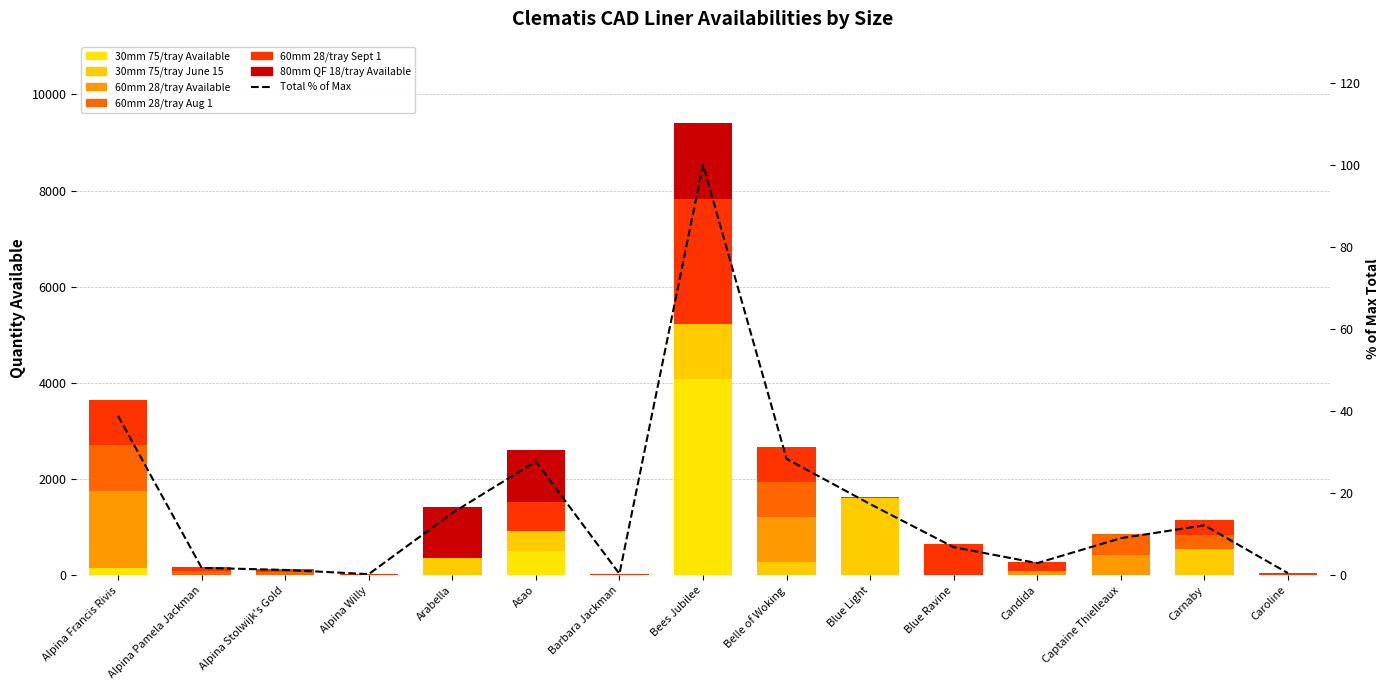

What is the label of the 5th bar from the right?

Blue Ravine